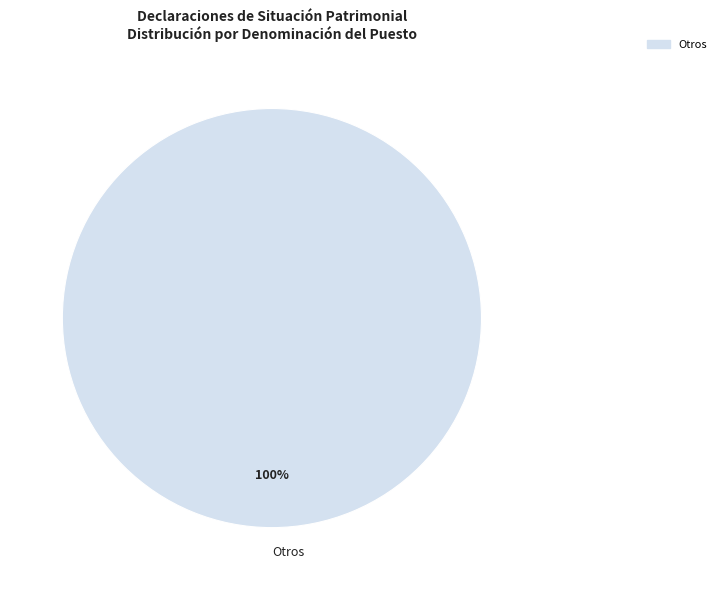

Count the number of slices in the pie.

1